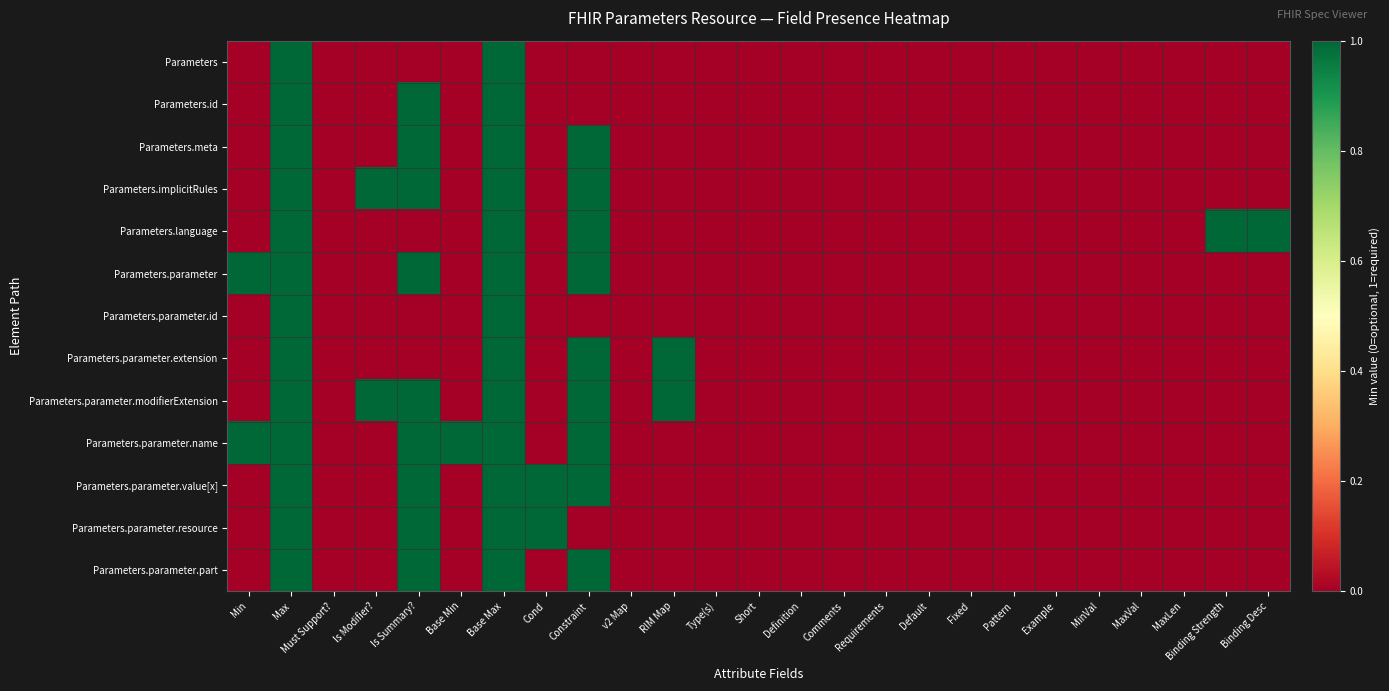

At Default, list the series in order from smallest to largest.

Parameters, Parameters.id, Parameters.meta, Parameters.implicitRules, Parameters.language, Parameters.parameter, Parameters.parameter.id, Parameters.parameter.extension, Parameters.parameter.modifierExtension, Parameters.parameter.name, Parameters.parameter.value[x], Parameters.parameter.resource, Parameters.parameter.part